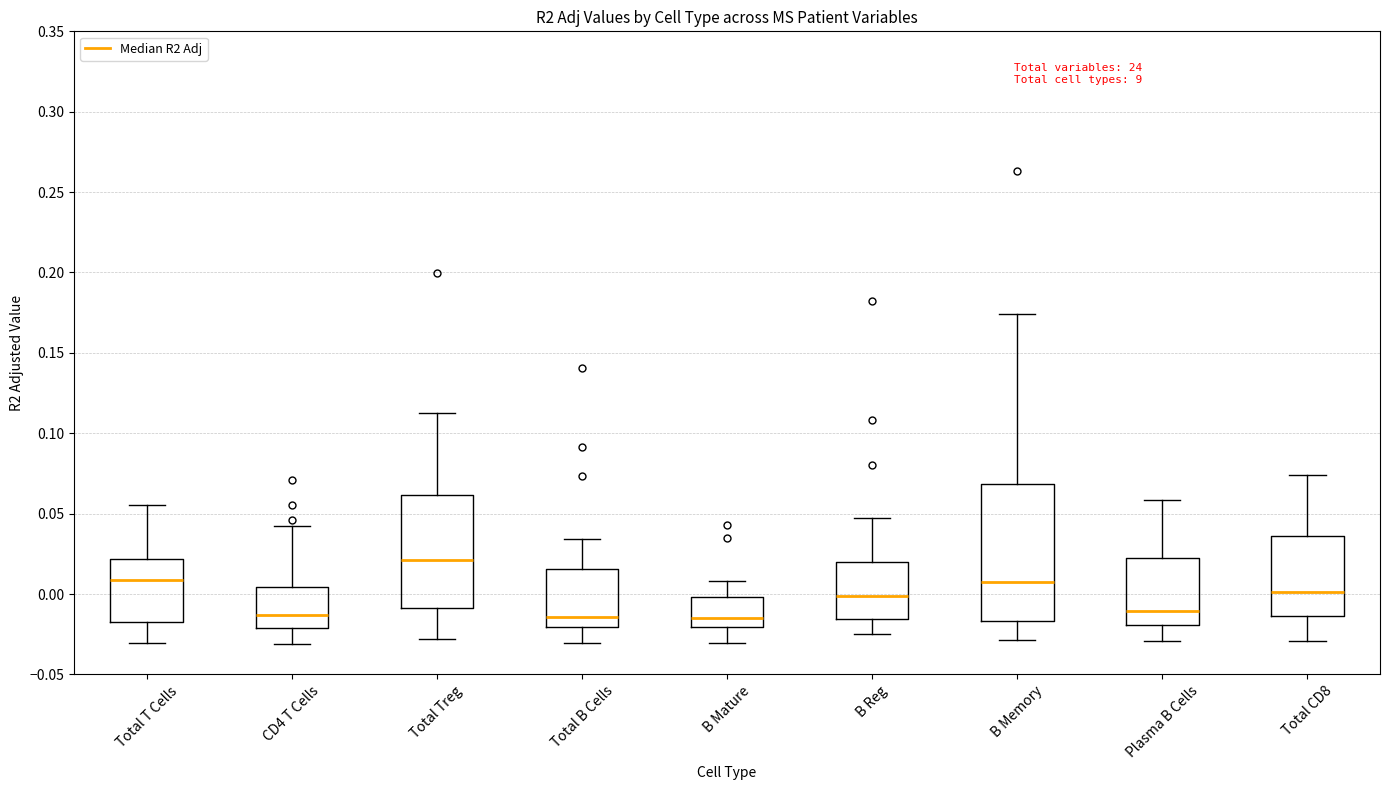

Where does the upper whisker of the box for Plasma B Cells end on the y-axis? The values are not printed on the chart, so give them approximately, as read against the axis.

0.060